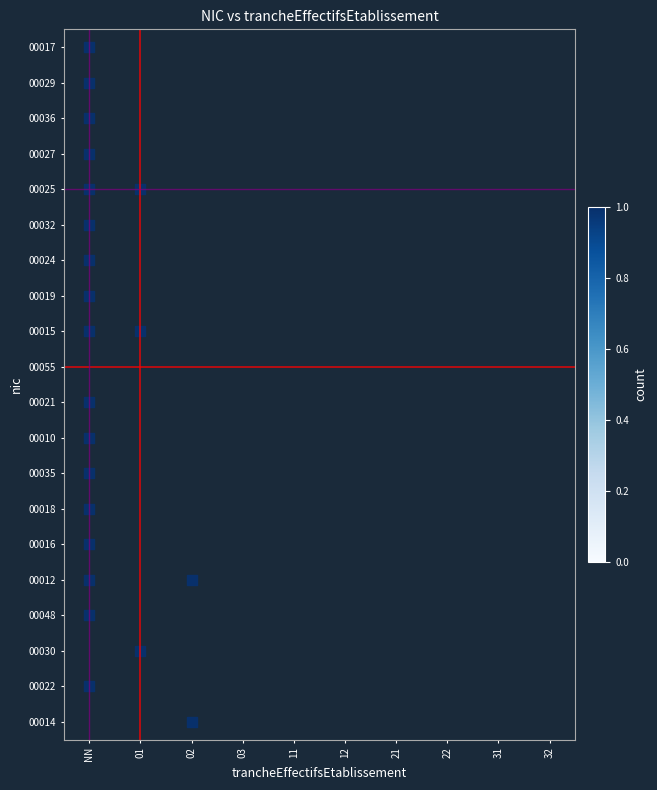

True or false: v-line has a value of 0 at 01.

True